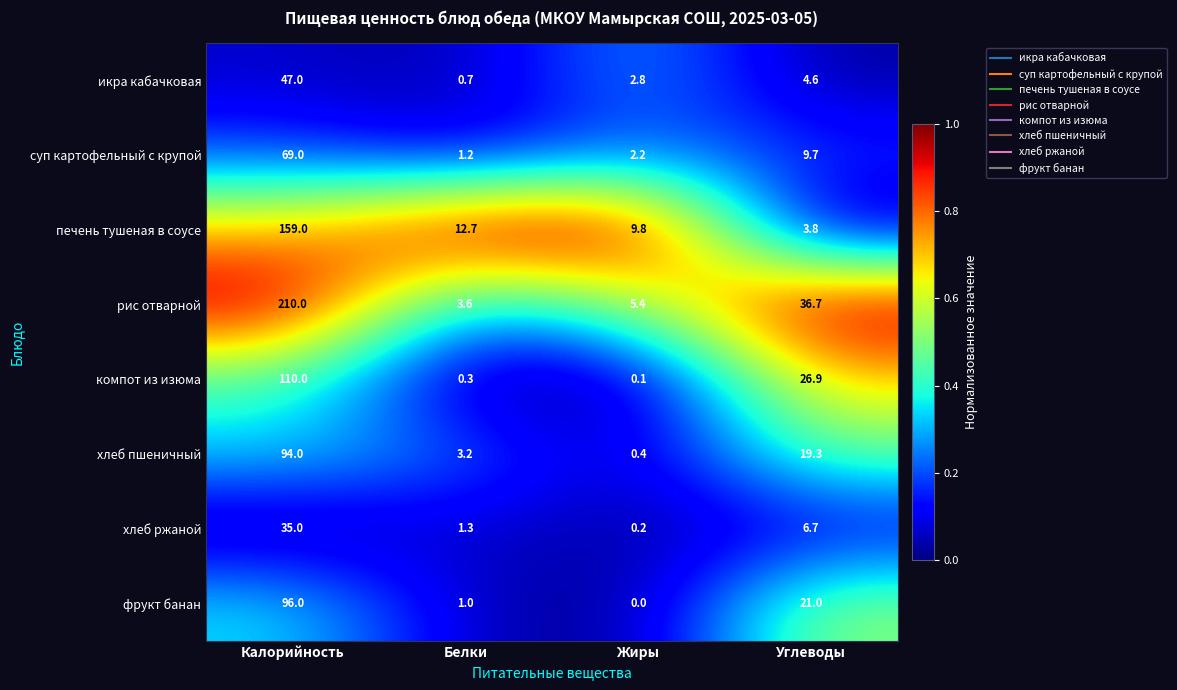

What is the difference between the highest and lowest values at Жиры?

9.8